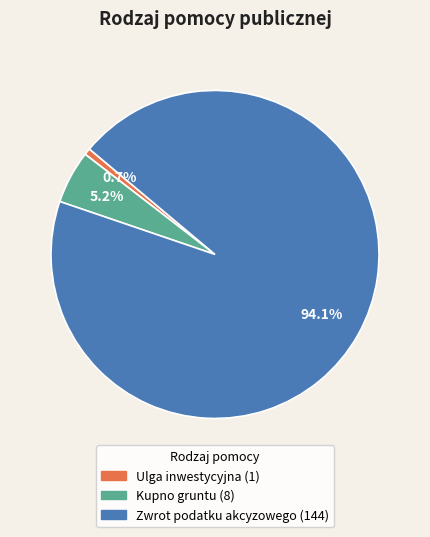

What is the ratio of the value at Zwrot podatku akcyzowego to the value at Ulga inwestycyjna?

144.0